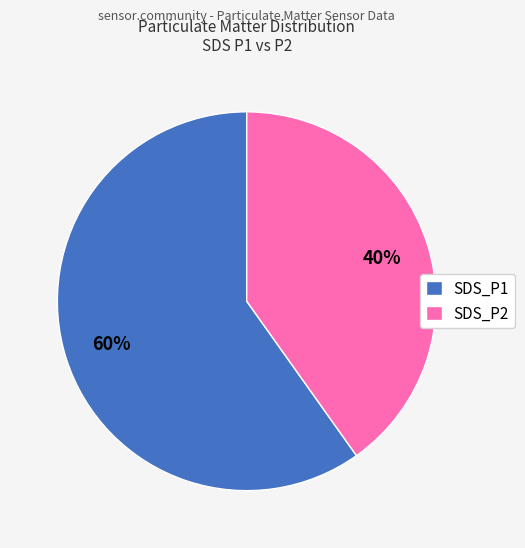

To the nearest percent, what percentage of the pie is SDS_P2?

40%